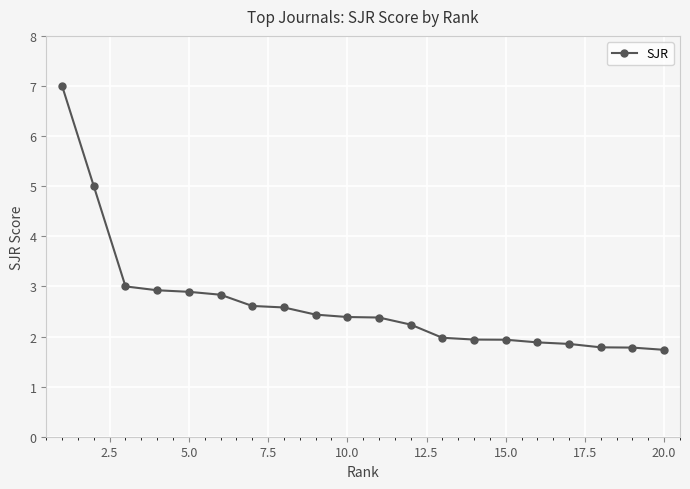

What is the smallest value displayed?

1.7